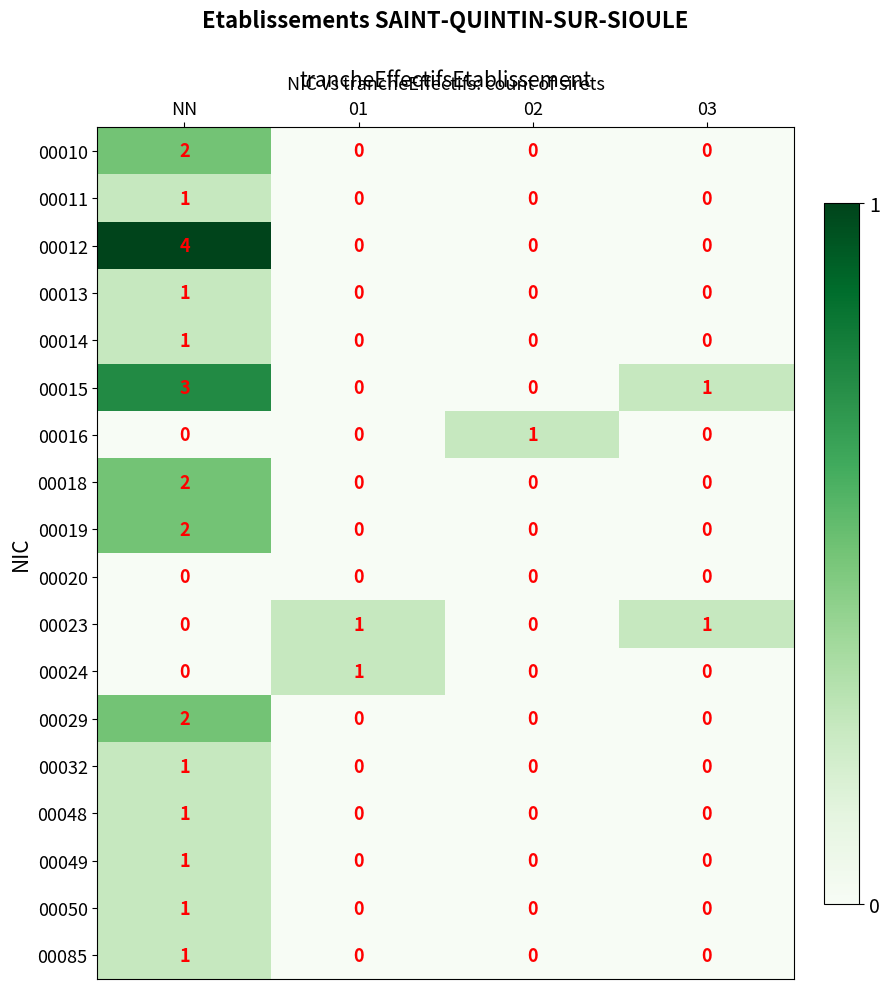

Is it true that 00023 equals 0 at 02?

True